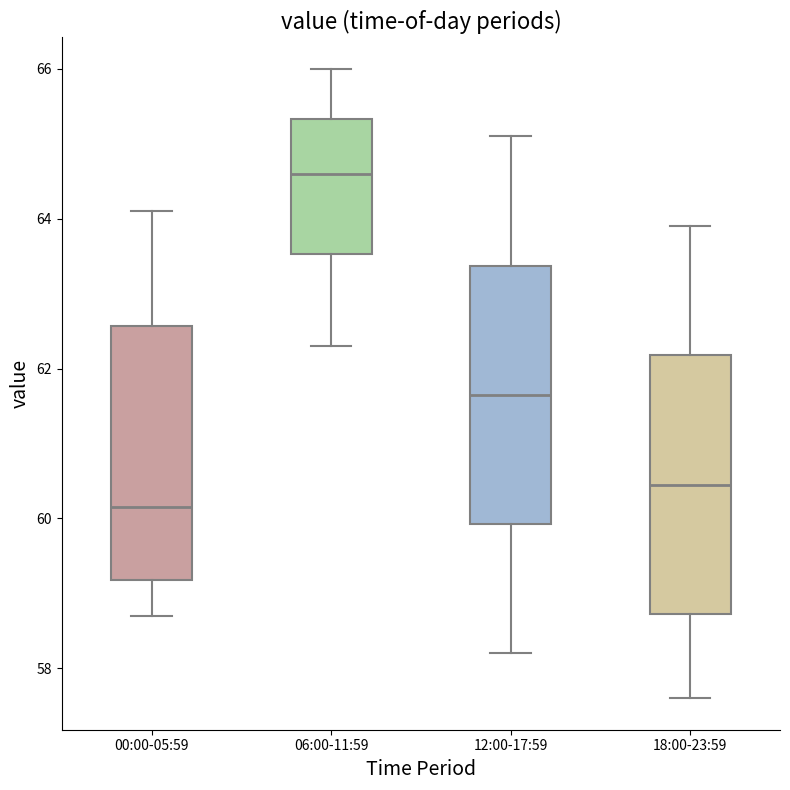

Where does the lower whisker of the box for 18:00-23:59 end on the y-axis? The values are not printed on the chart, so give them approximately, as read against the axis.

57.6